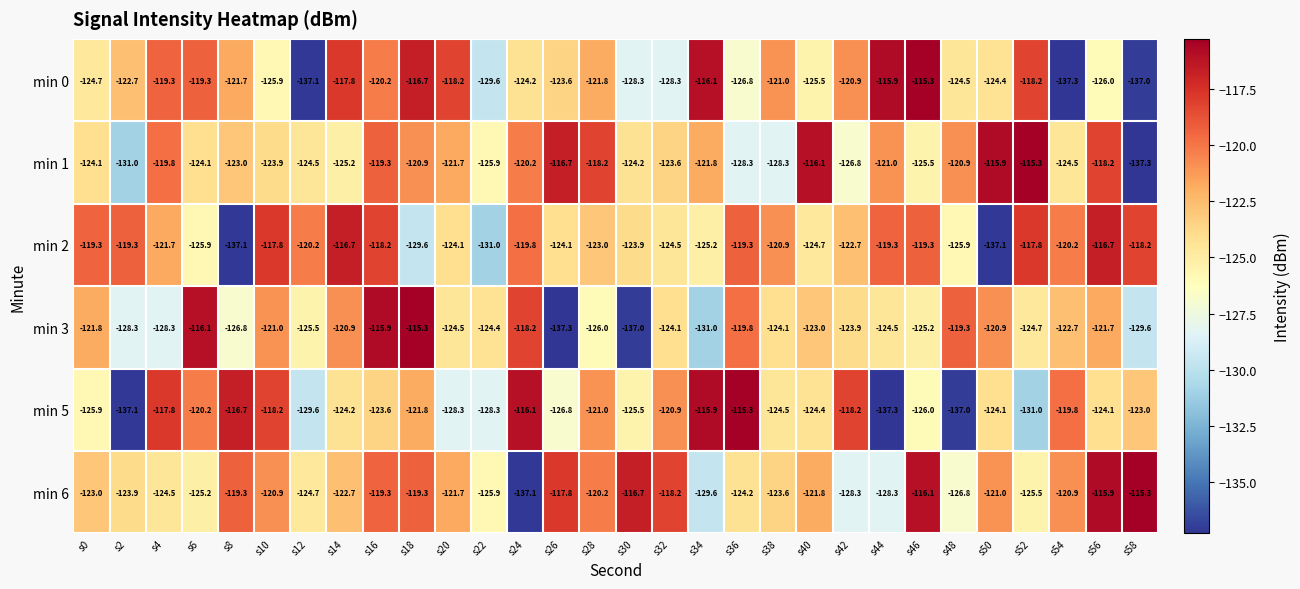

What is the difference between the min 1 values at s36 and s50?

12.4